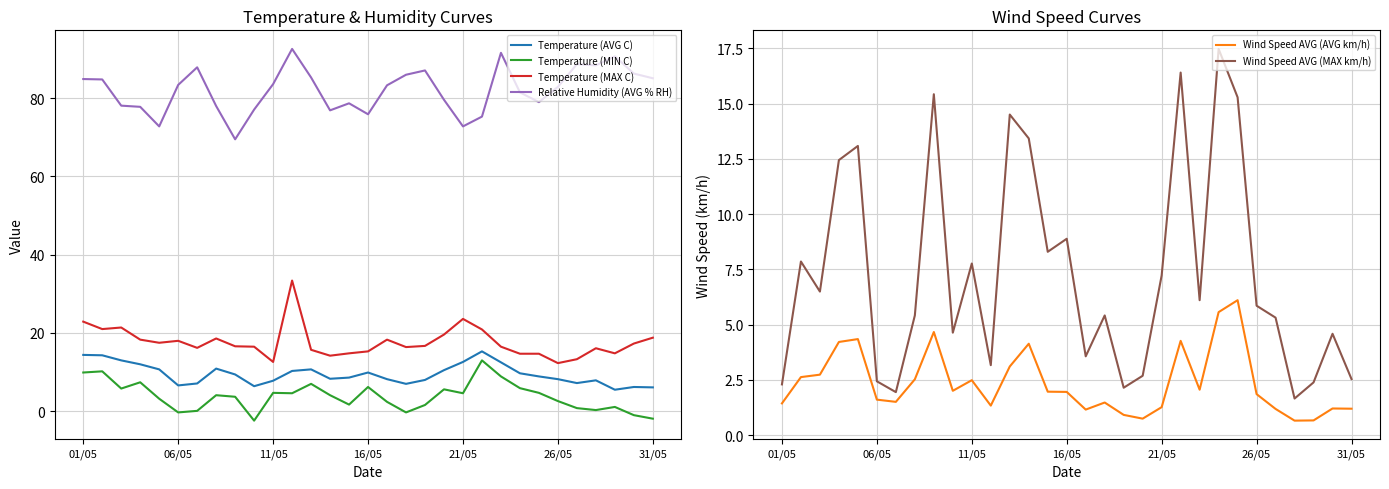

True or false: Relative Humidity (AVG % RH) and Temperature (AVG C) intersect in this chart.

False